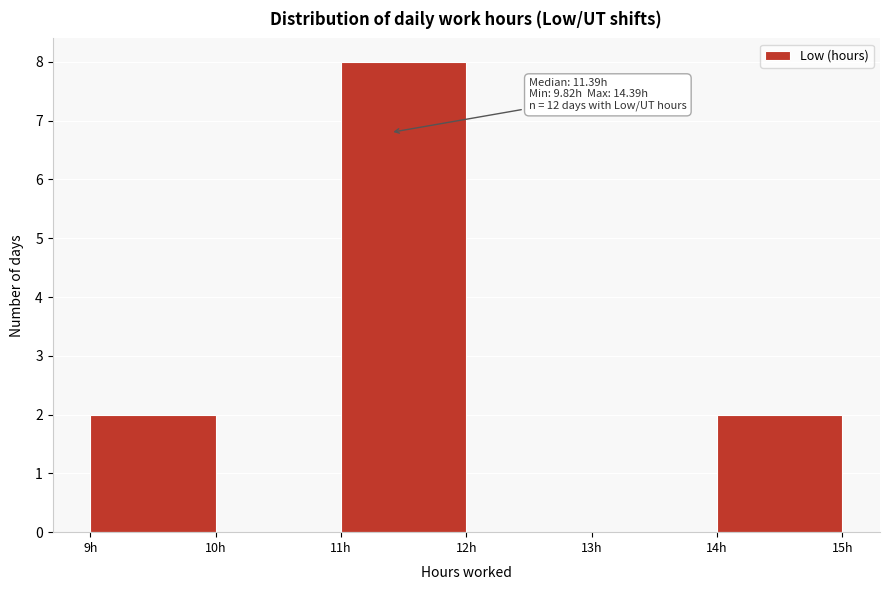

Which range on the x-axis has the tallest bar?

11 to 12